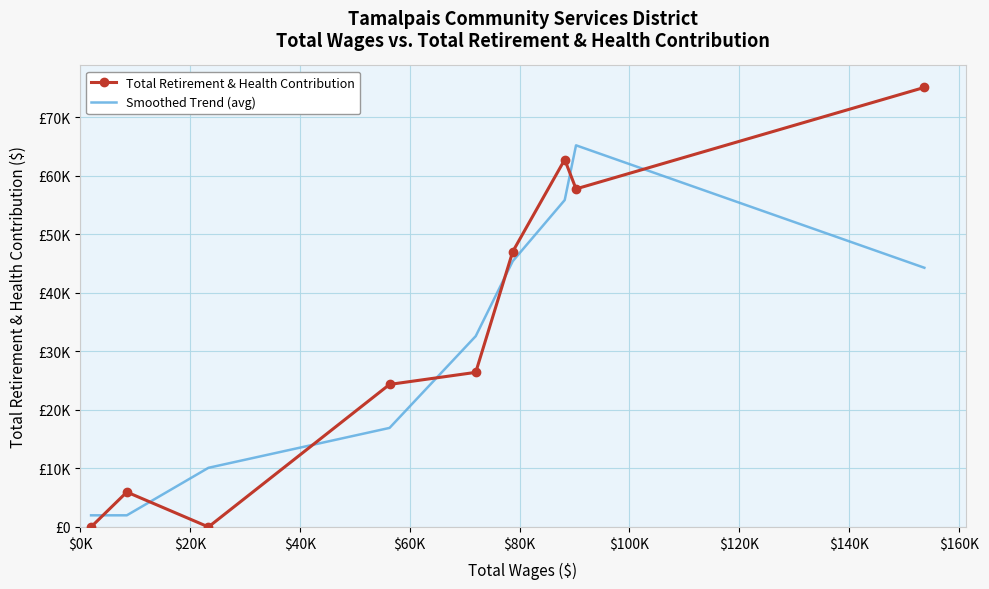

What are all the series names shown in the legend?

Total Retirement & Health Contribution, Smoothed Trend (avg)